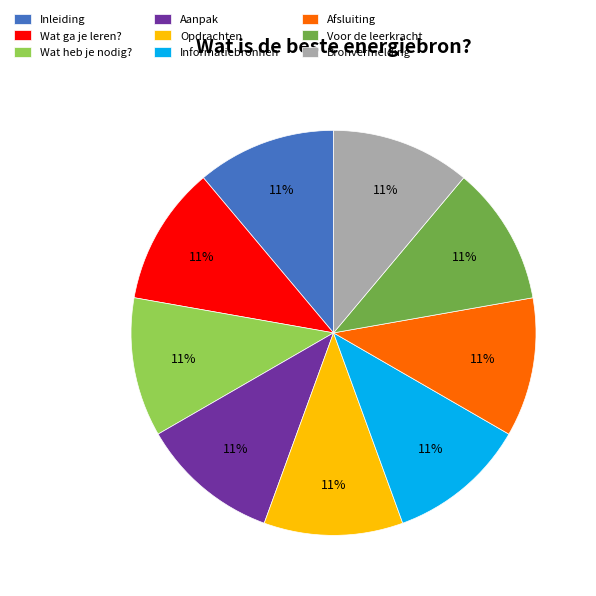

What percentage is the Voor de leerkracht slice, to the nearest percent?

11%